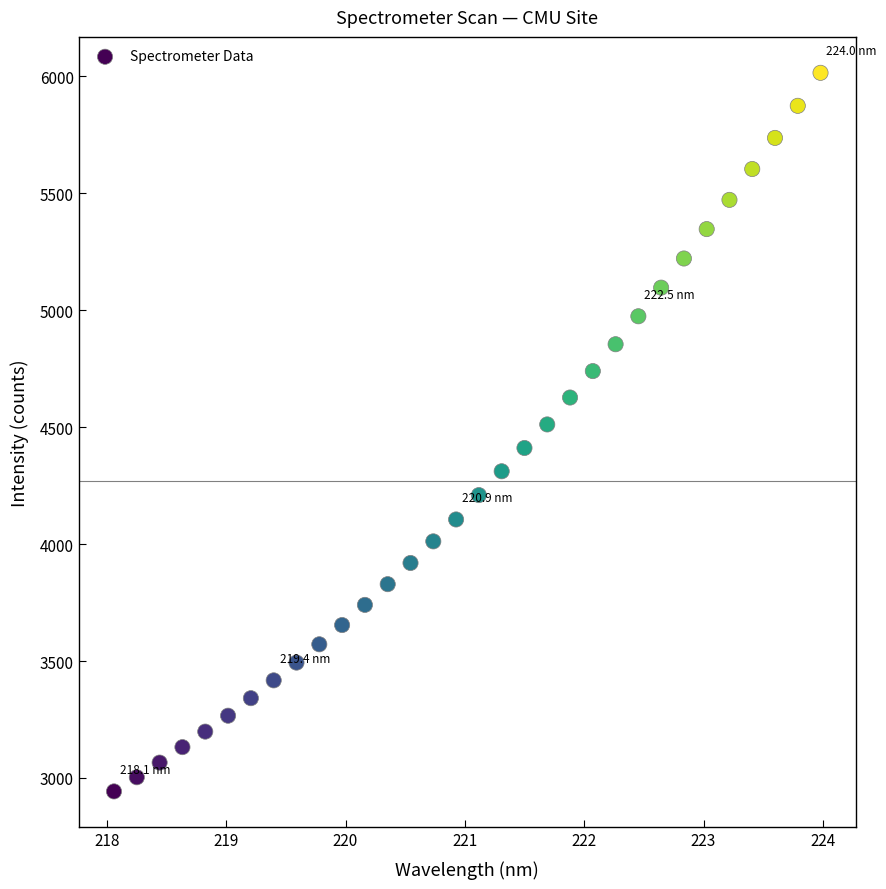

What is the range of Y values (max minus min)?

3071.7